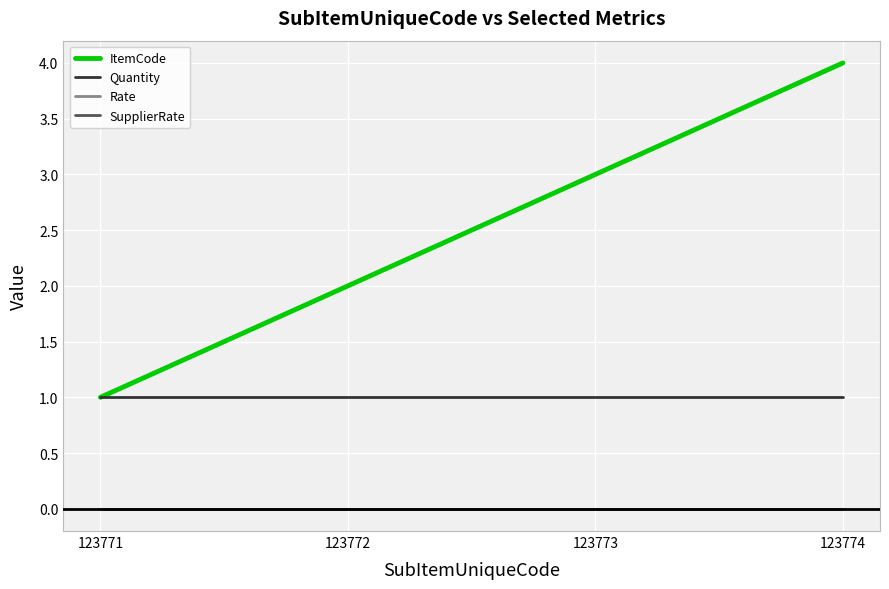

List the series in order of their peak value, highest first.

ItemCode, Quantity, Rate, SupplierRate